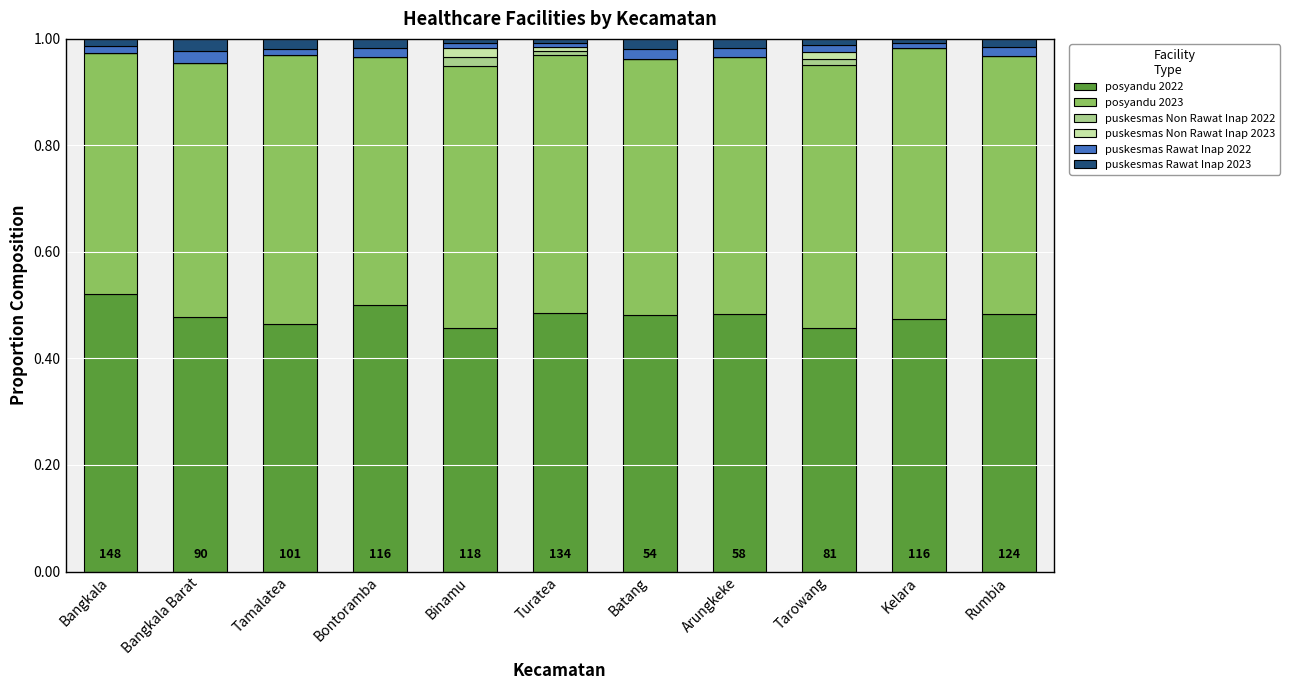

True or false: posyandu 2022 has a value of 0.2 at Arungkeke.

False